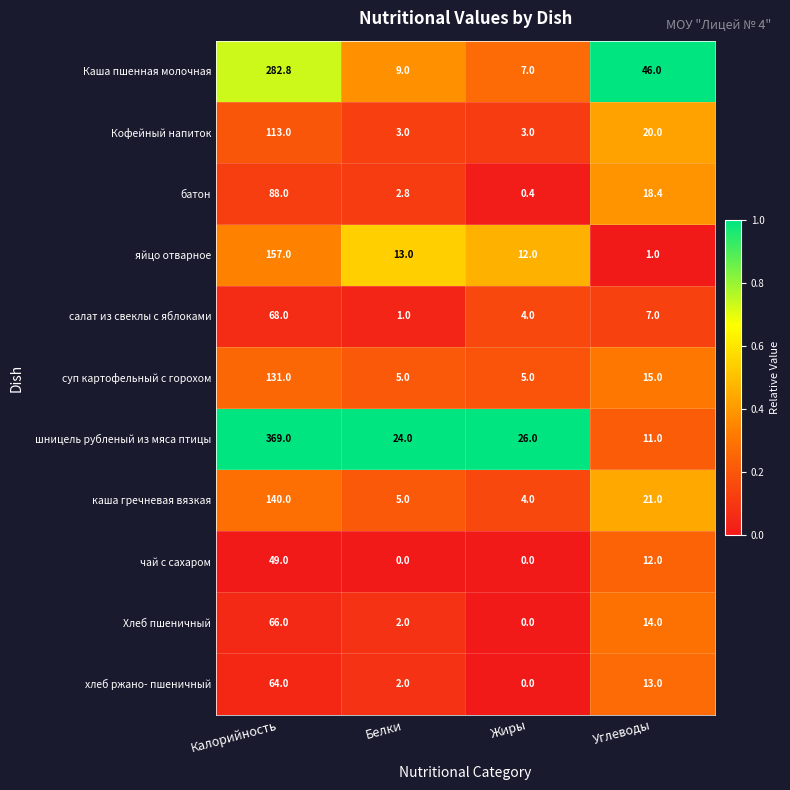

How many чай с сахаром values are between 0 and 49?

4